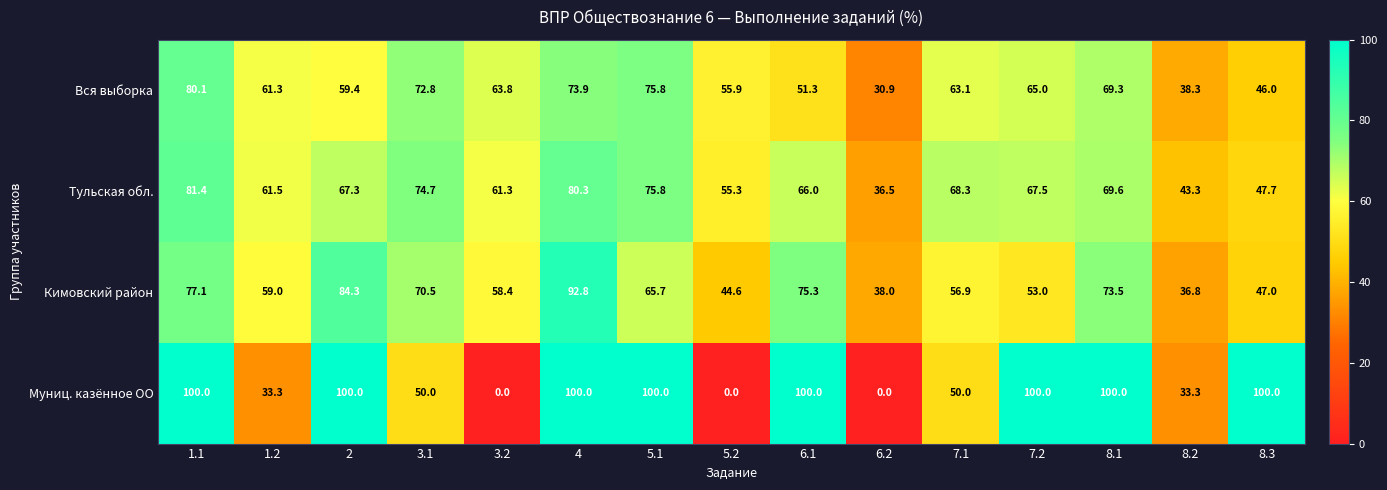

What is the maximum value shown in the chart?

100.0